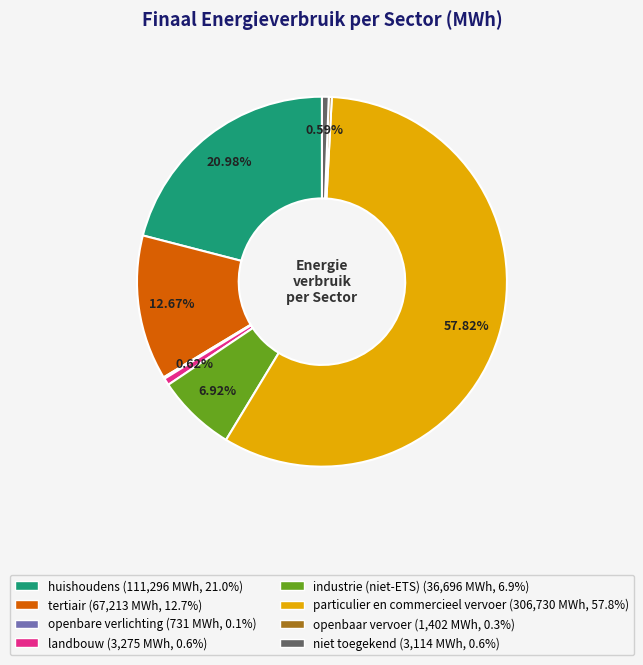

True or false: landbouw accounts for 11% of the total.

False